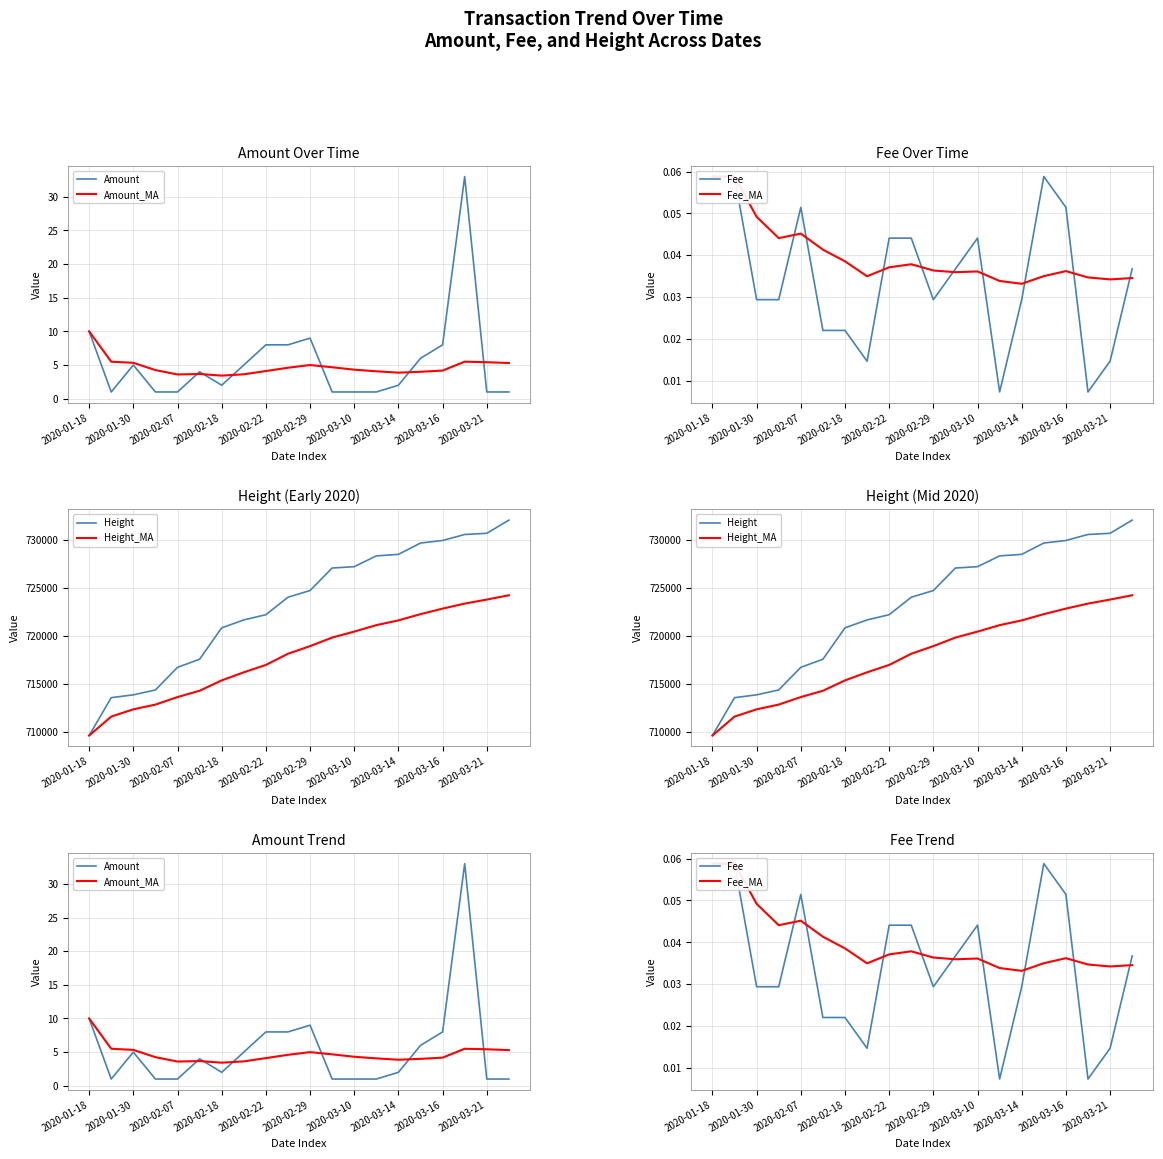

Reading left to right, extract all data points from this chart.

Amount: 10.0	1.0	5.0	1.0	1.0	4.0	2.0	5.0	8.0	8.0	9.0	1.0	1.0	1.0	2.0	6.0	8.0	33.0	1.0	1.0
Amount_MA: 10.0	5.5	5.3	4.2	3.6	3.7	3.4	3.6	4.1	4.6	5.0	4.7	4.3	4.1	3.9	4.0	4.2	5.5	5.4	5.3
Fee: 0.1	0.1	0.0	0.0	0.1	0.0	0.0	0.0	0.0	0.0	0.0	0.0	0.0	0.0	0.0	0.1	0.1	0.0	0.0	0.0
Fee_MA: 0.1	0.1	0.0	0.0	0.0	0.0	0.0	0.0	0.0	0.0	0.0	0.0	0.0	0.0	0.0	0.0	0.0	0.0	0.0	0.0
Height: 709615.0	713555.0	713847.0	714354.0	716711.0	717553.0	720818.0	721644.0	722187.0	724006.0	724702.0	727046.0	727186.0	728307.0	728468.0	729646.0	729912.0	730536.0	730659.0	732031.0
Height_MA: 709615.0	711585.0	712339.0	712832.8	713616.4	714272.7	715349.1	716194.0	716959.0	718124.1	718917.2	719808.8	720429.5	721100.6	721595.7	722245.0	722821.1	723342.8	723762.9	724211.9